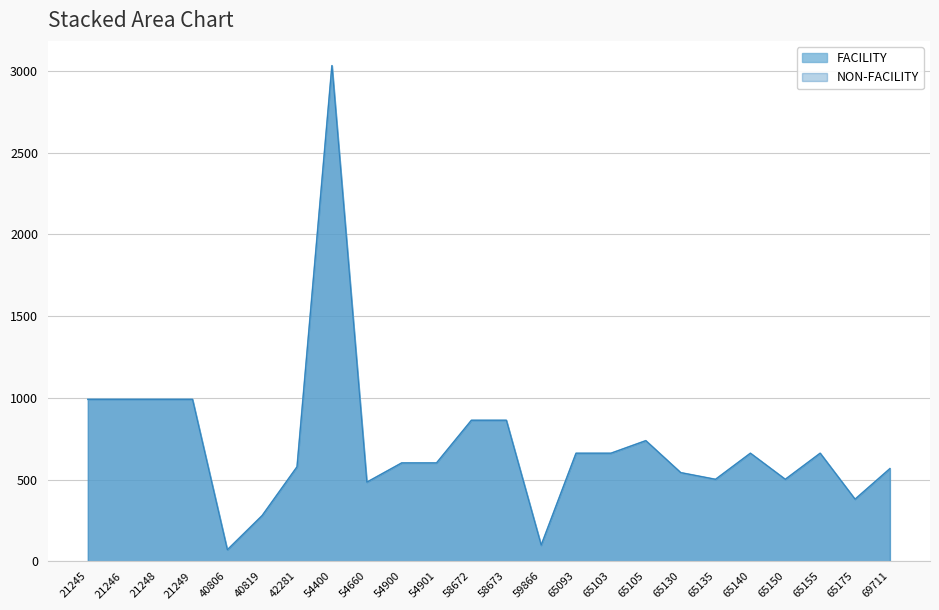

True or false: FACILITY and NON-FACILITY cross at least once.

False